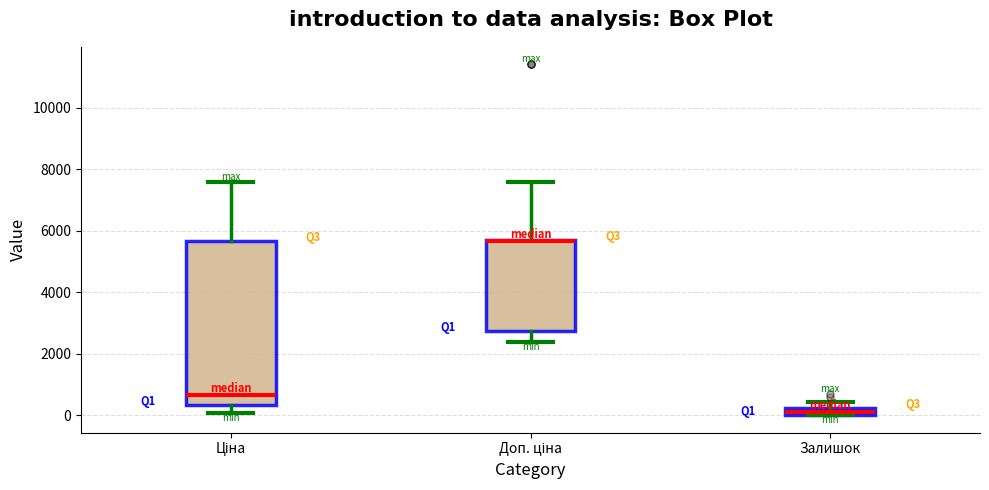

Where is the upper edge of the box for Залишок on the y-axis? The values are not printed on the chart, so give them approximately, as read against the axis.

200